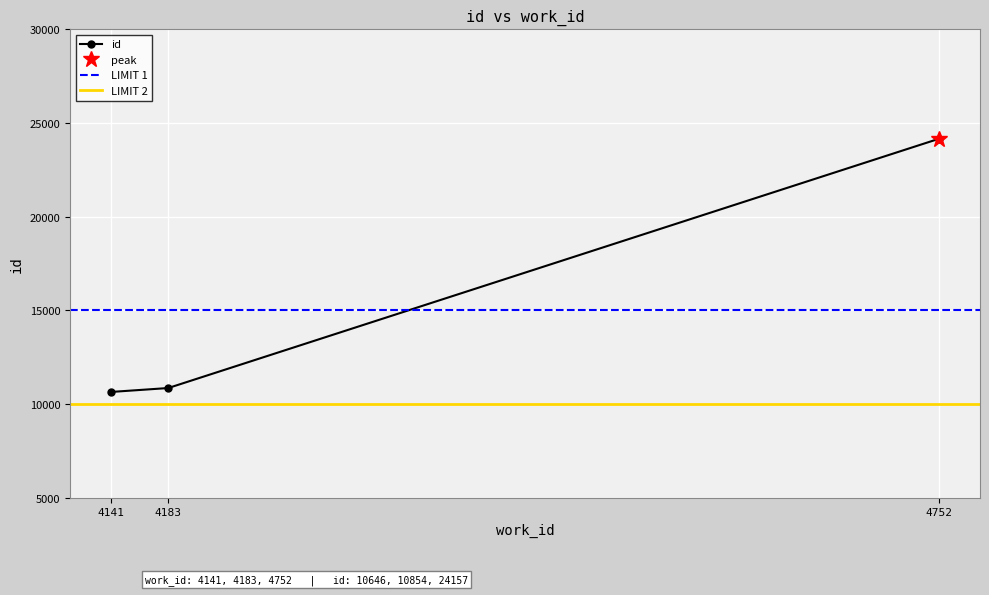

Approximately how many times larger is the value at 4752 compared to 4141?

2.3